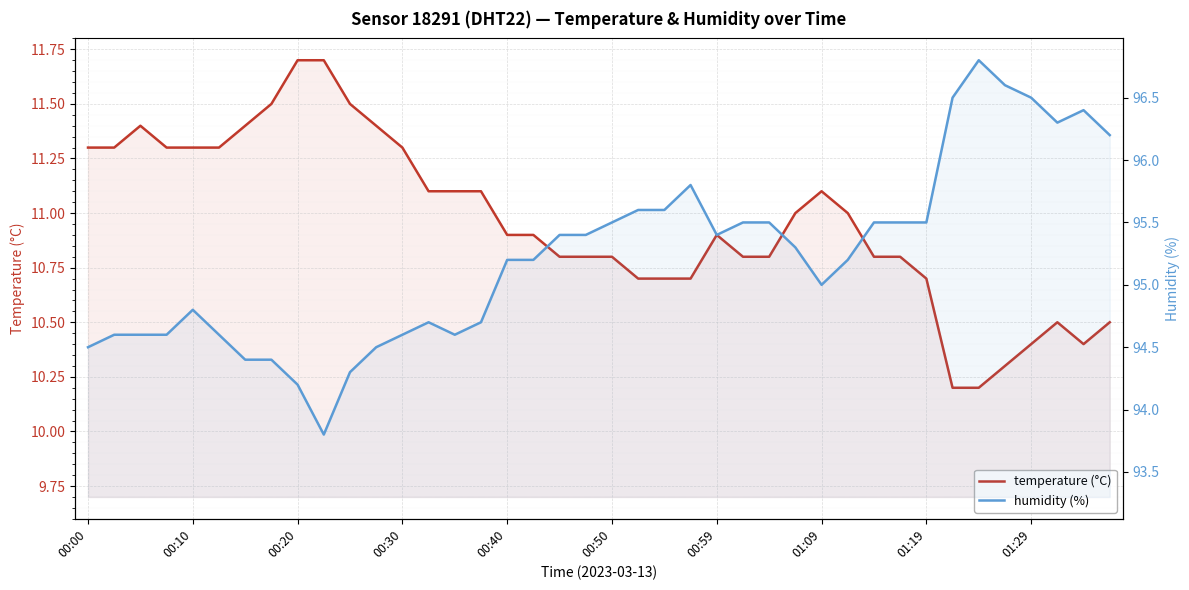

Rank the series by their average value, from lowest to highest.

temperature (°C), humidity (%)